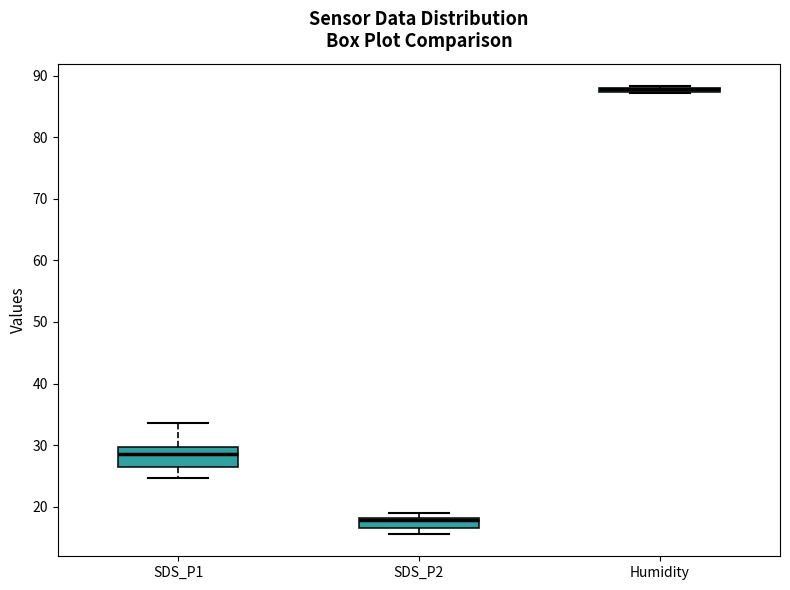

Where does the lower whisker of the box for SDS_P1 end on the y-axis? The values are not printed on the chart, so give them approximately, as read against the axis.

25